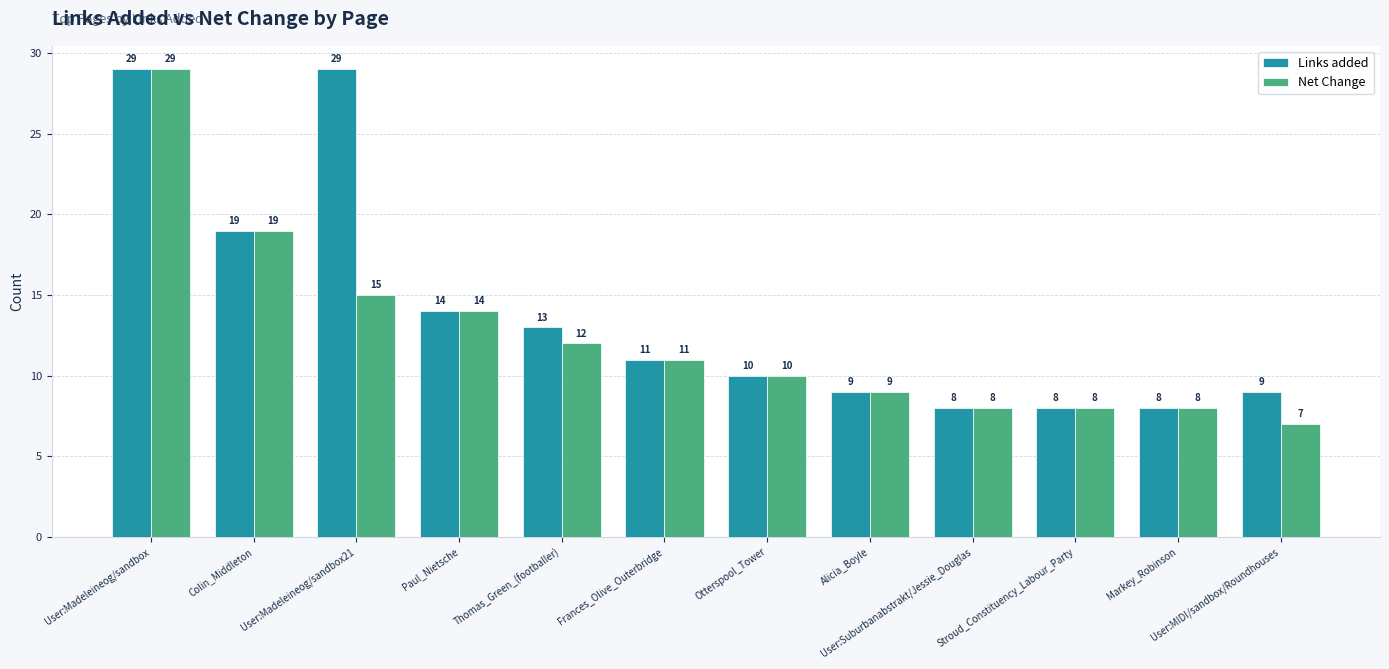

What is the label of the 3rd bar from the right?

Stroud_Constituency_Labour_Party